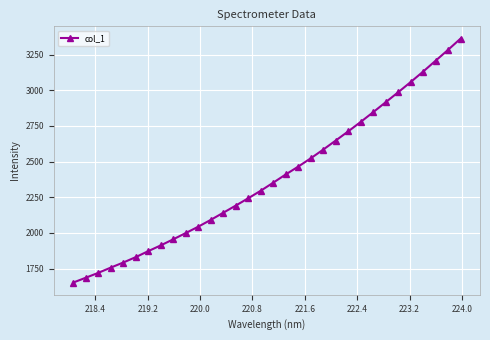

True or false: there are more than 0 points higher than both neighbors.

False